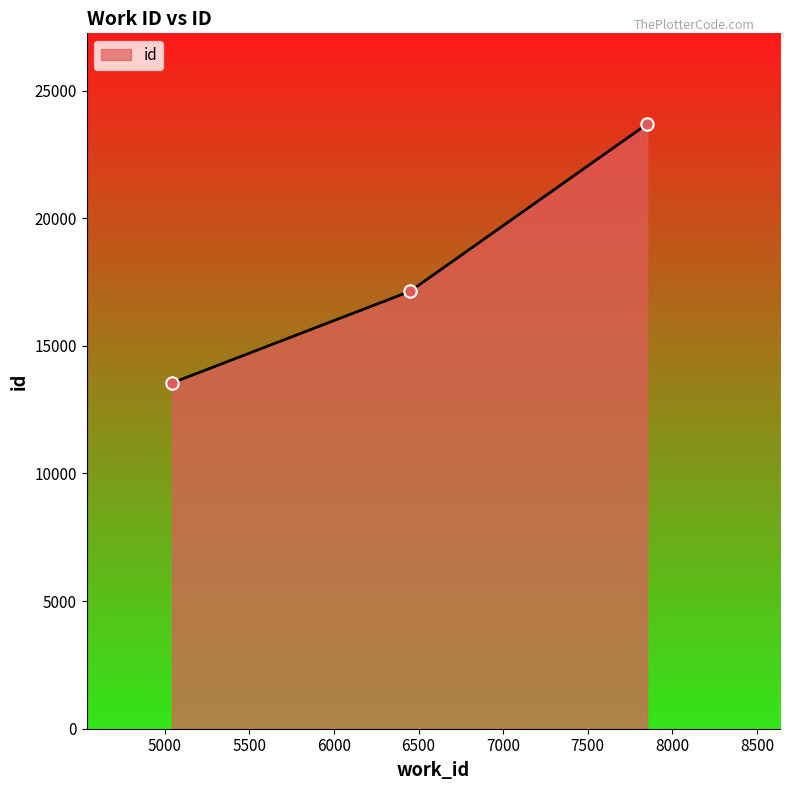

What is the maximum value shown in the chart?

23690